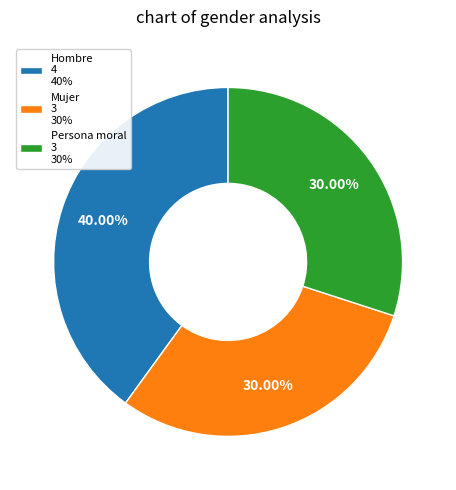

Is it true that Mujer is 44% of the pie?

False